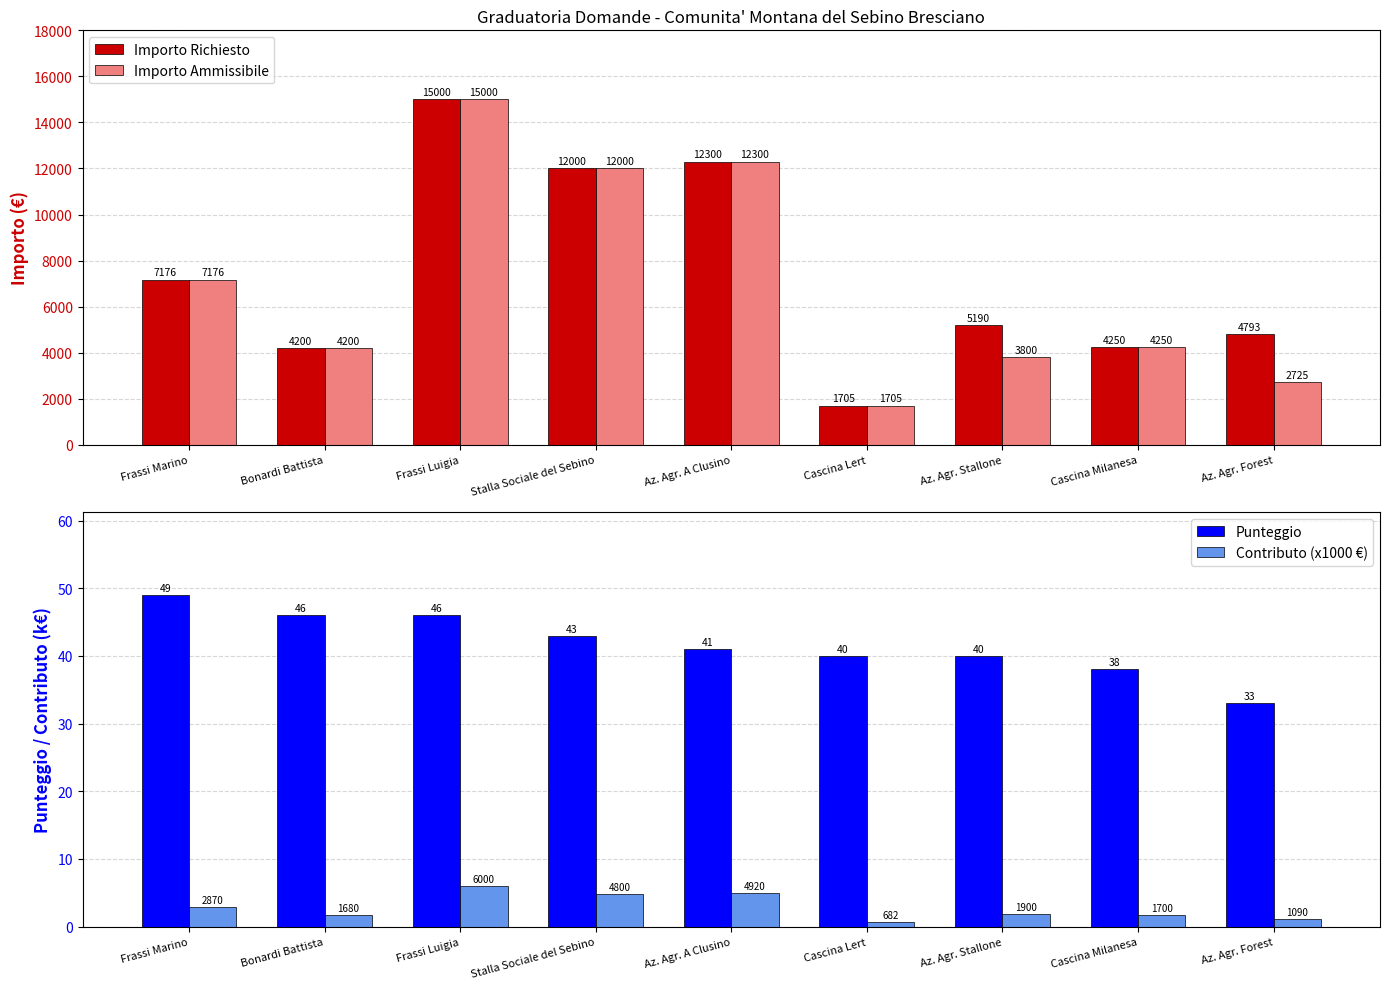

What is the spread (max minus min) of values at Cascina Milanesa?

4248.3